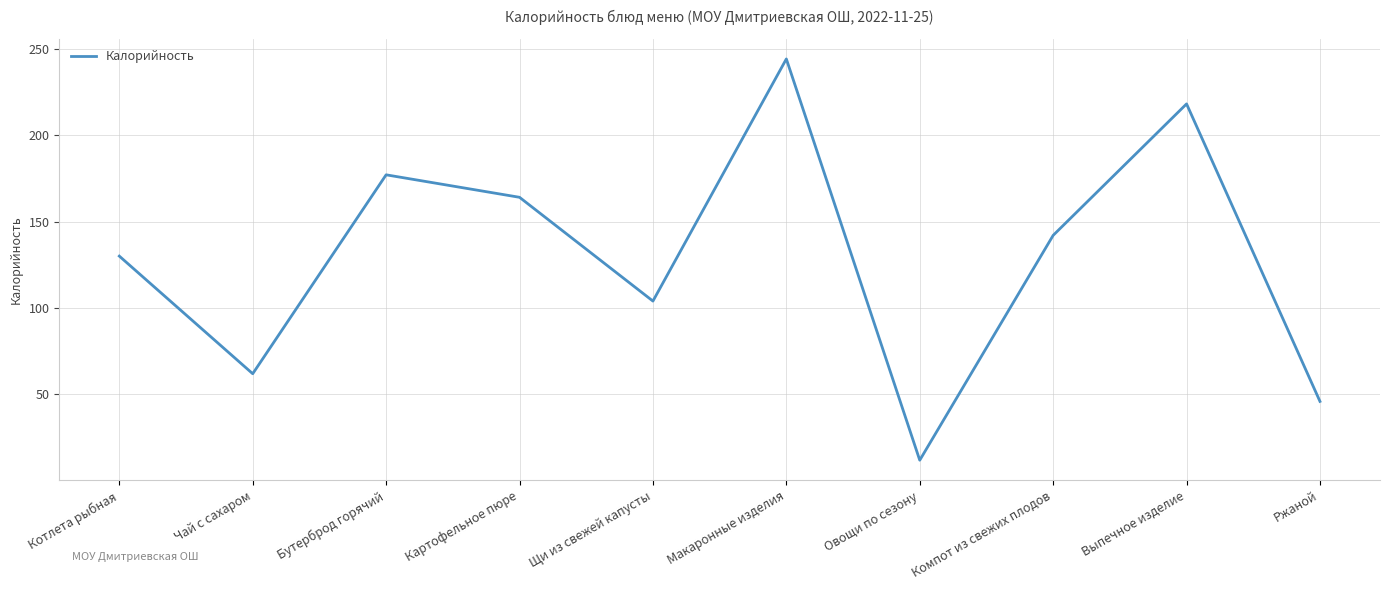

What is the difference between the maximum and minimum values?

232